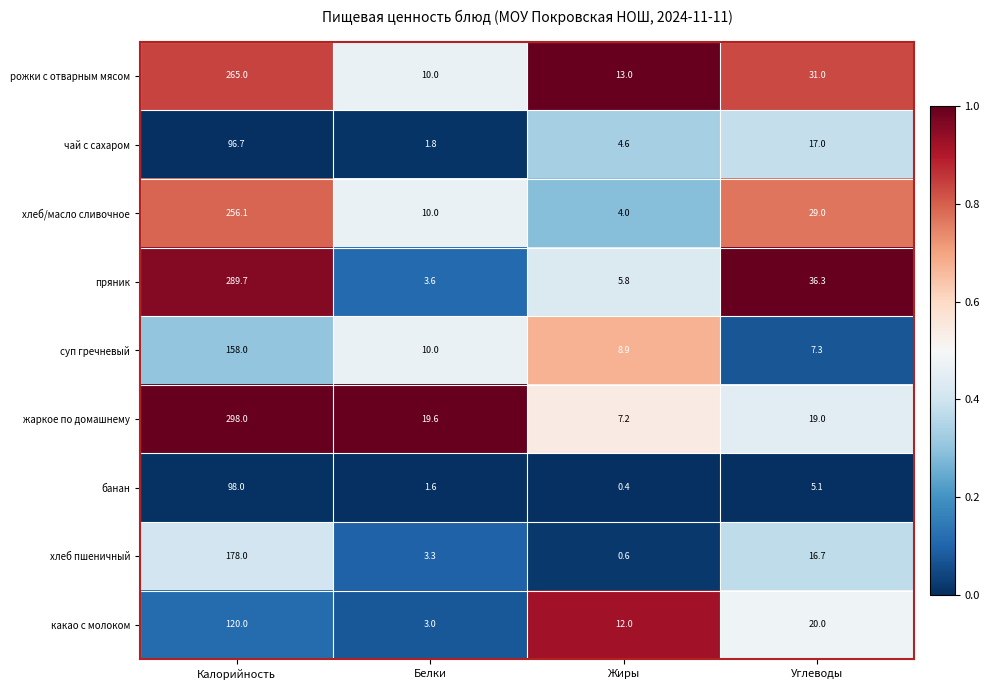

What is the highest value of the рожки с отварным мясом series?

265.0